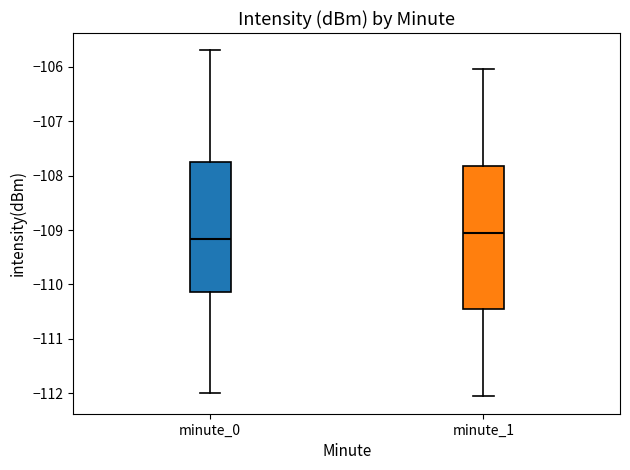

Where does the lower whisker of the box for minute_1 end on the y-axis? The values are not printed on the chart, so give them approximately, as read against the axis.

-112.1